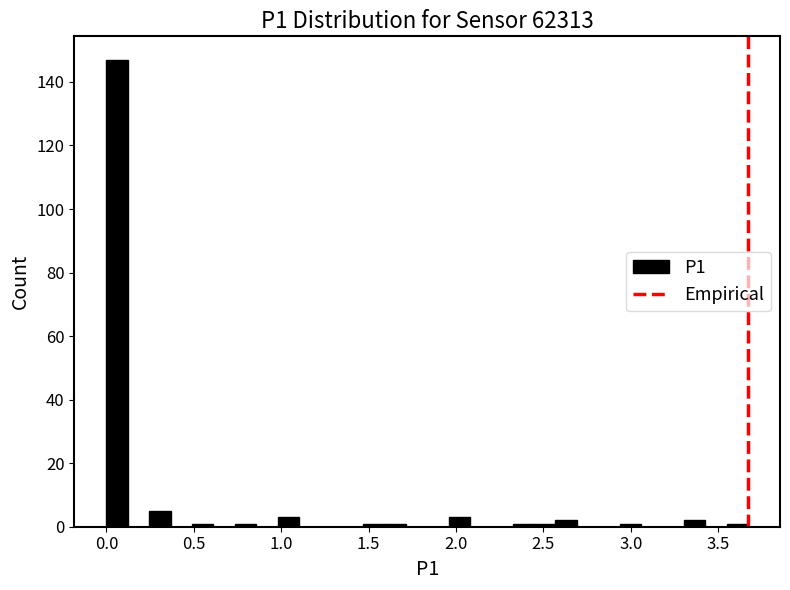

Read against the x-axis, roughly where is the centre of the tallest bar?

0.05